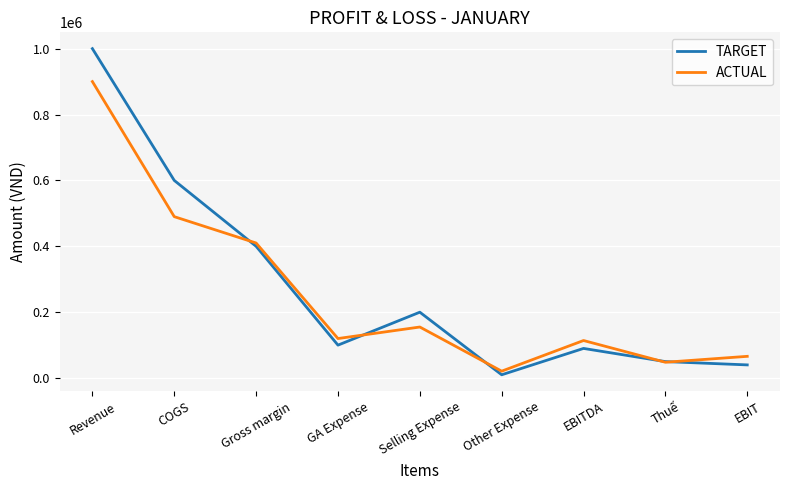

After their last crossing, which series has the higher values: ACTUAL or TARGET?

ACTUAL